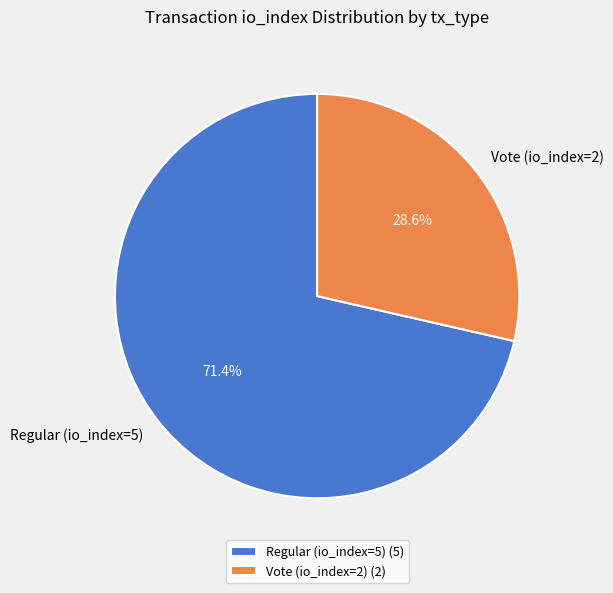

How many segments does this pie chart have?

2